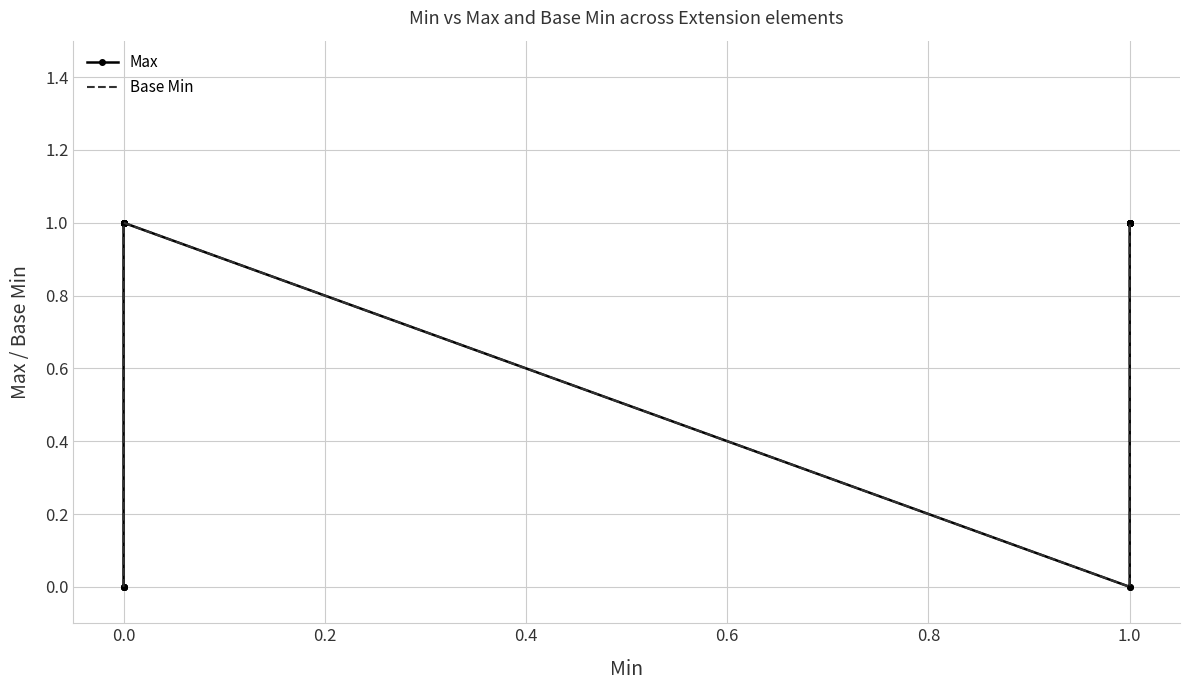

How many lines are shown in the chart?

2